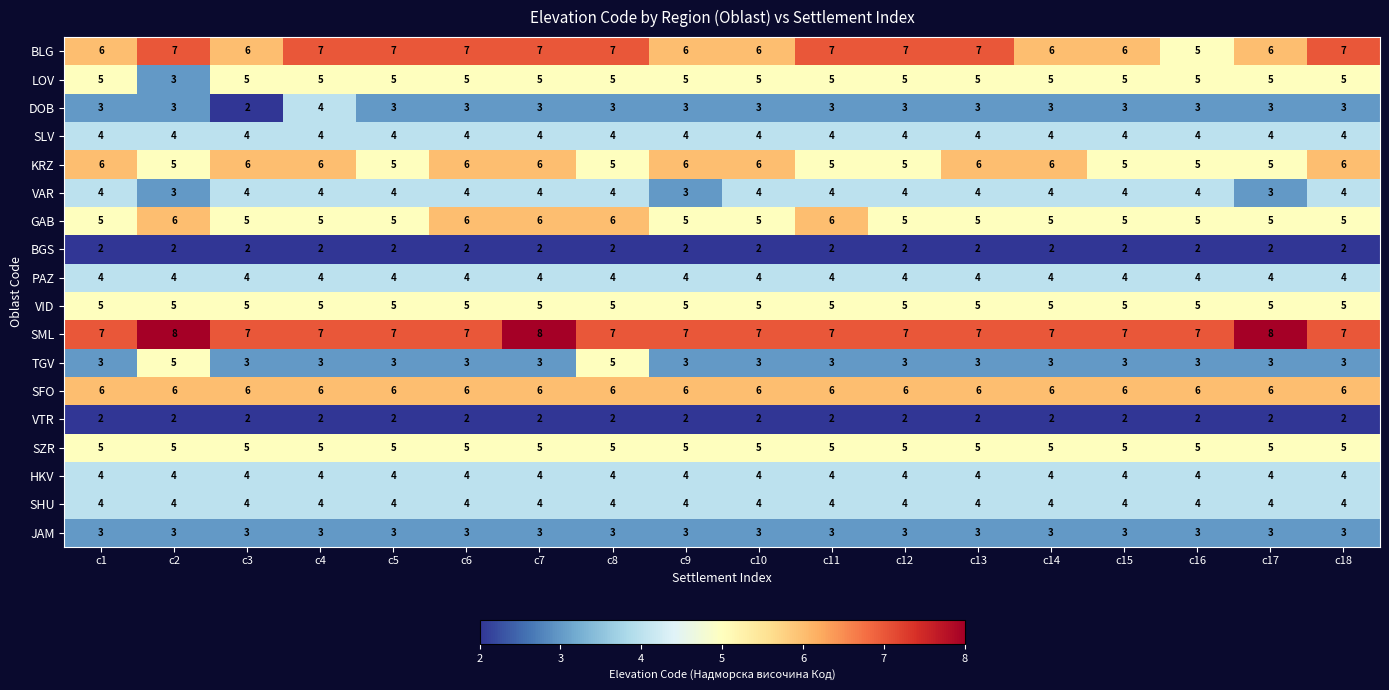

What is the difference between the highest and lowest values at c6?

5